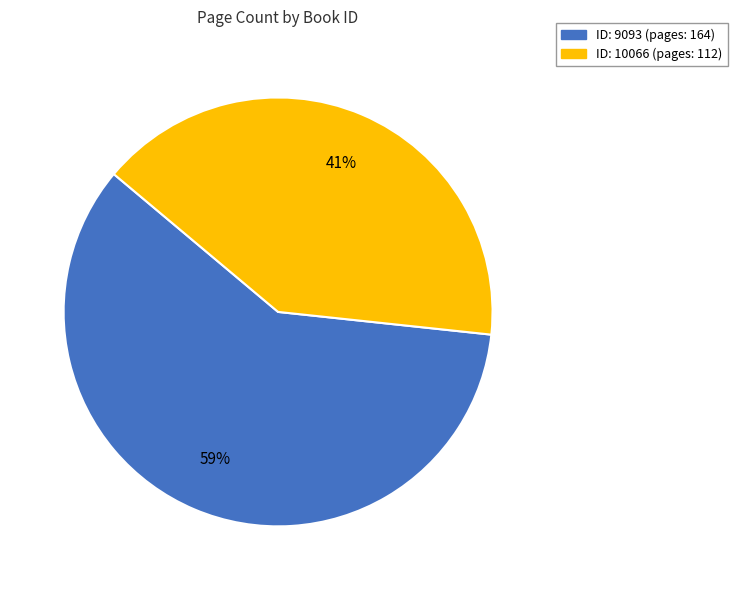

To the nearest percent, what is the average slice percentage?

50%